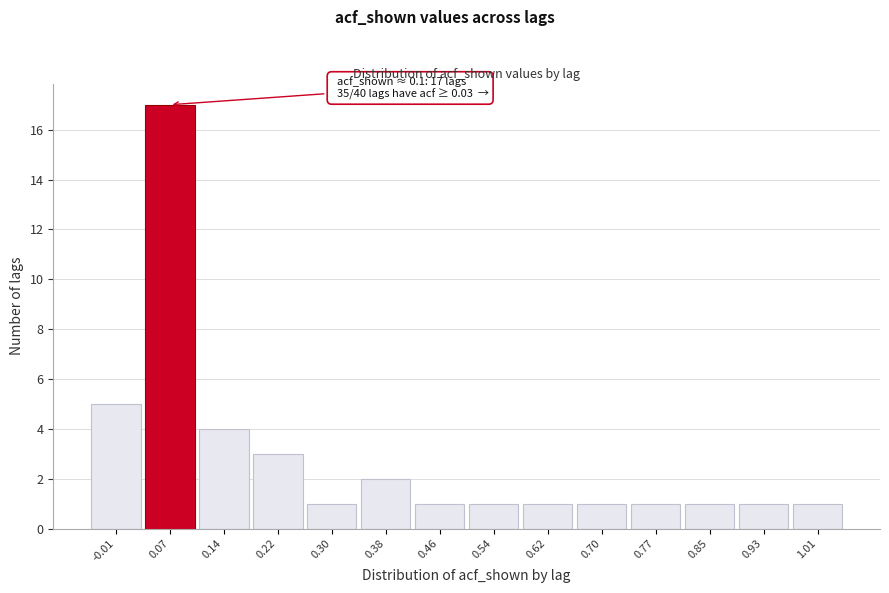

Which range on the x-axis has the tallest bar?

0.03 to 0.10